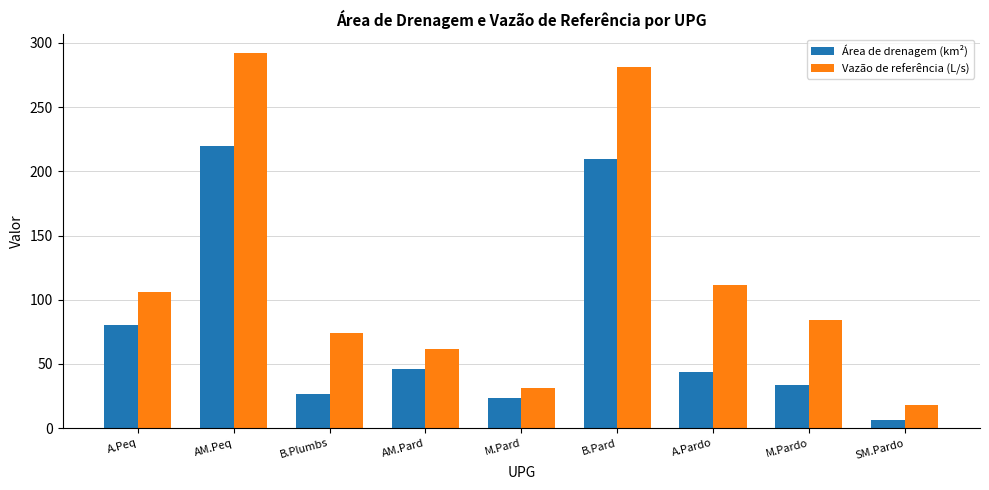

How many values in the Área de drenagem (km²) series are below 43?

4